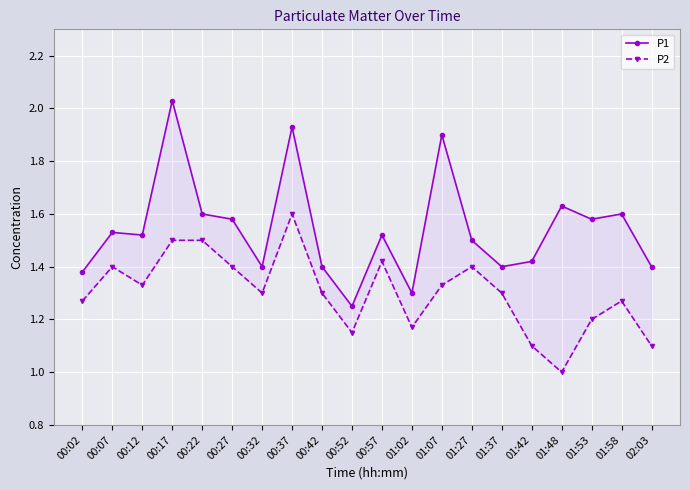

Is it true that P2 equals 2.3 at 01:27?

False